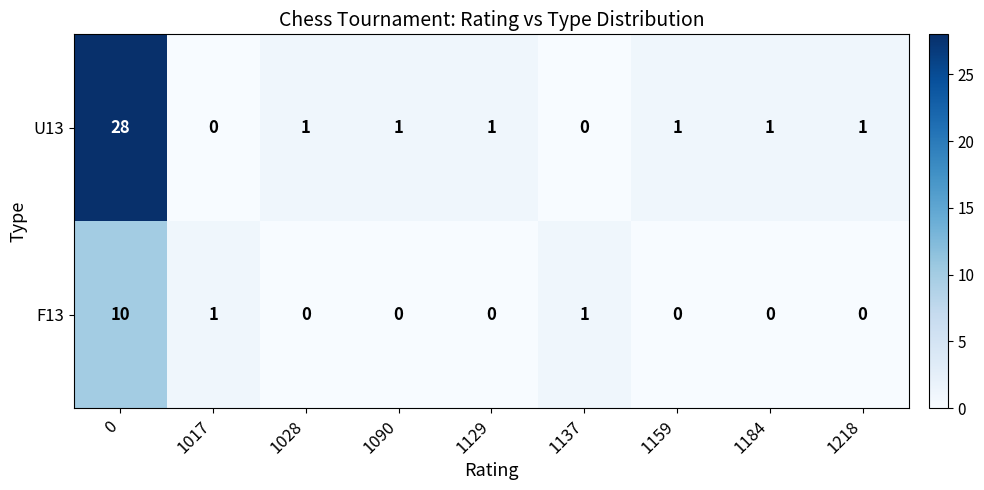

Reading right to left, extract all data points from this chart.

U13: 1	1	1	0	1	1	1	0	28
F13: 0	0	0	1	0	0	0	1	10